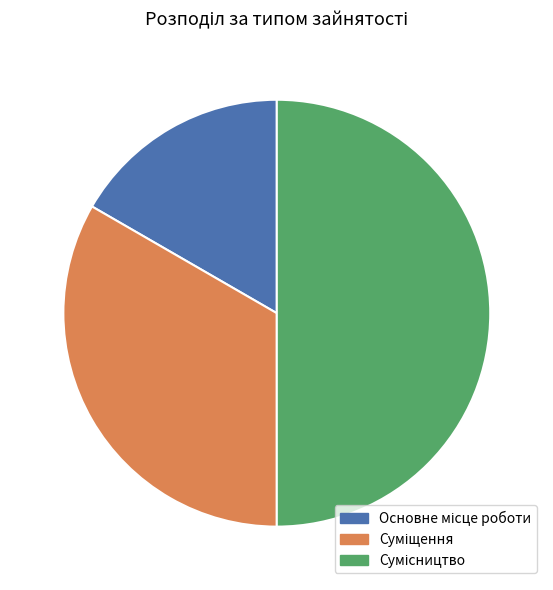

To the nearest percent, what portion does Суміщення represent?

33%